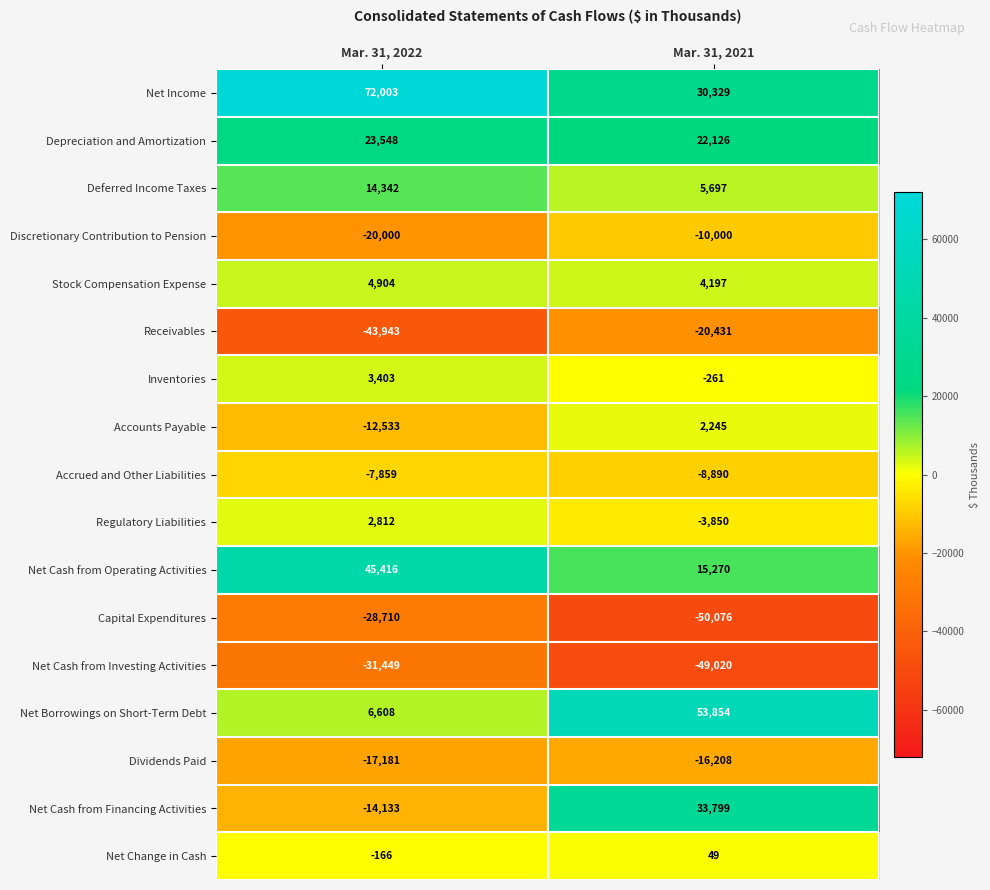

What is the spread (max minus min) of values at Mar. 31, 2022?

115946